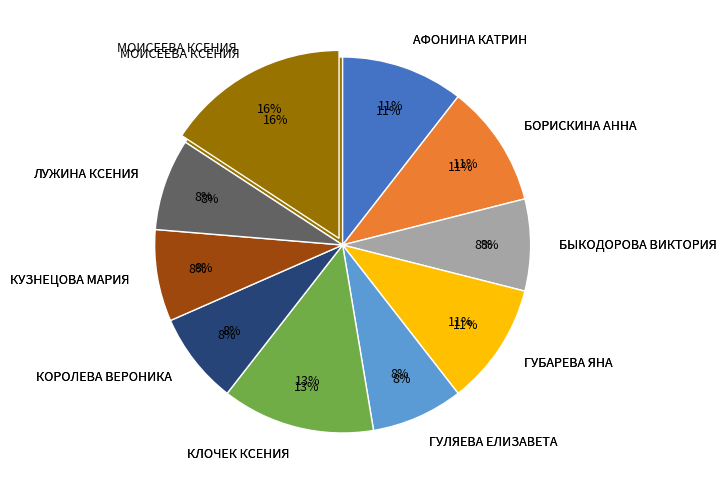

Count the number of slices in the pie.

10